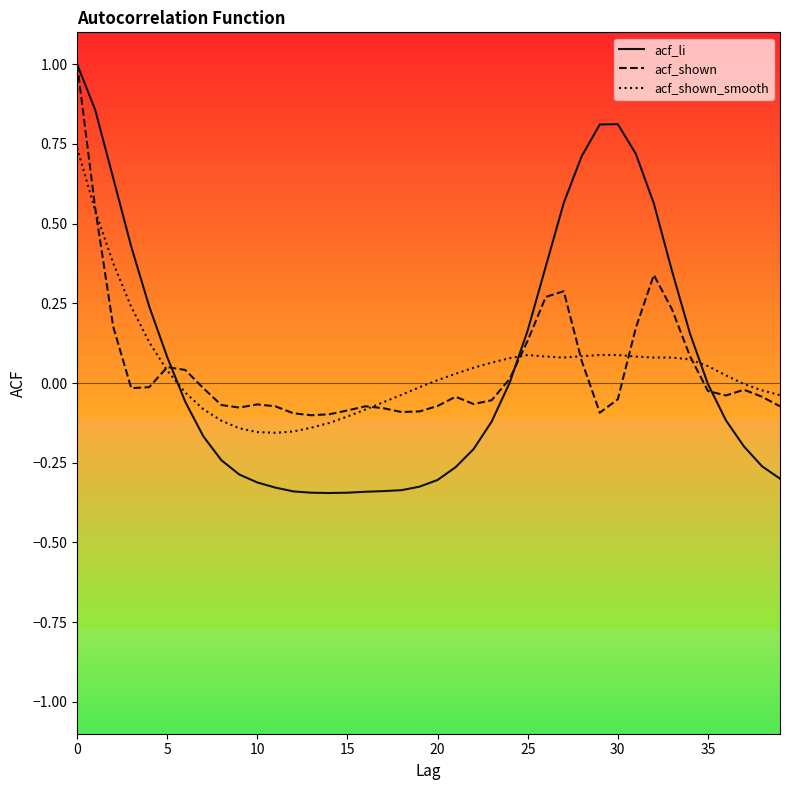

What is the highest value of the acf_shown series?

1.0